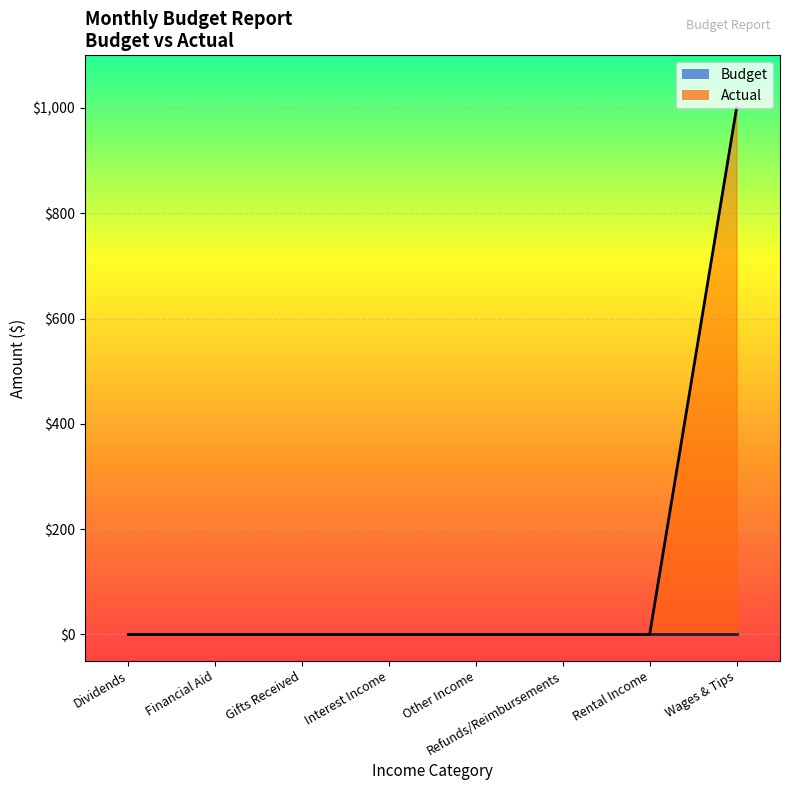

Which series changed the most between Dividends and Rental Income?

Budget